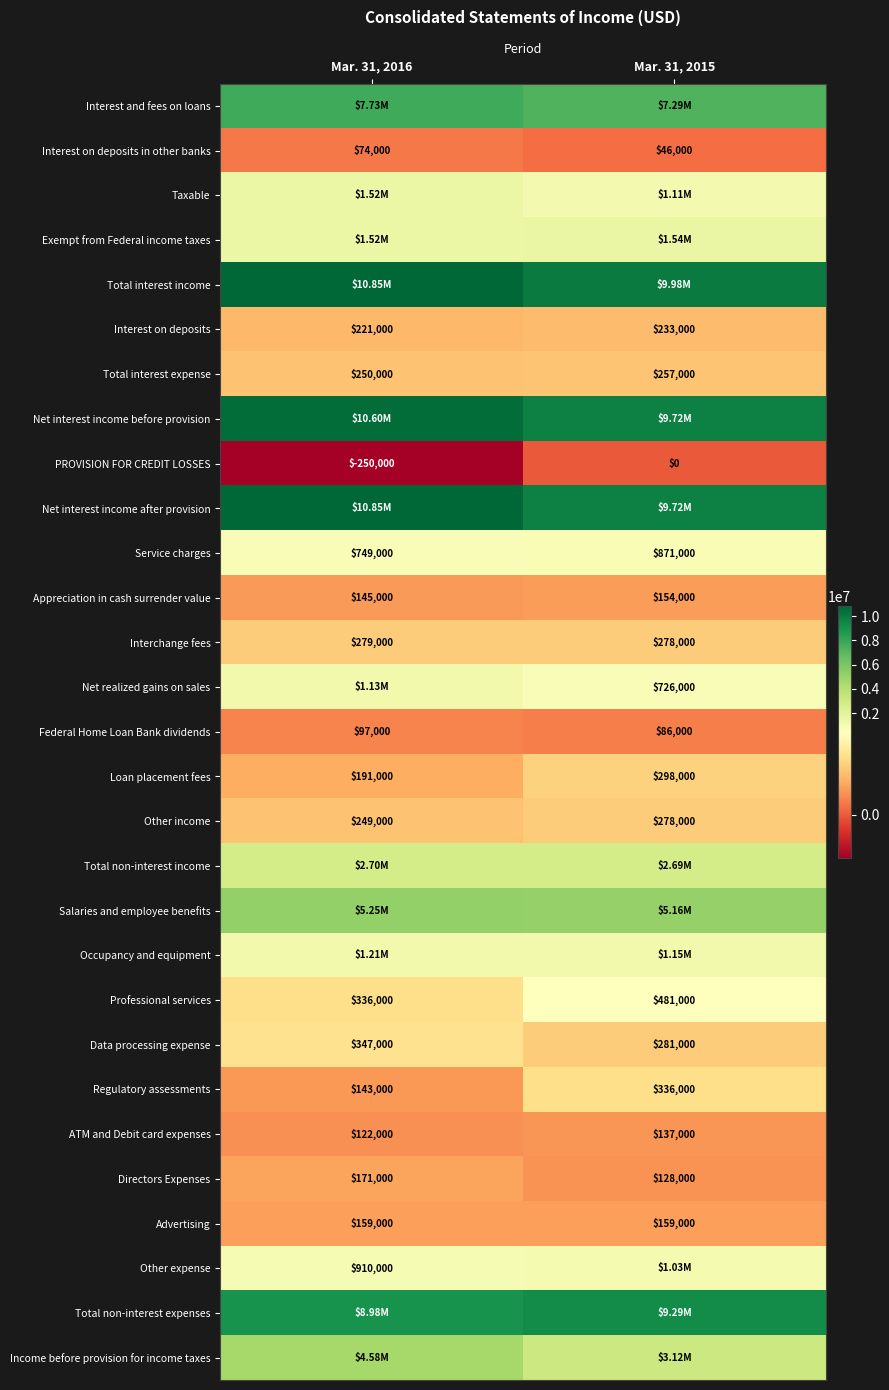

Which category has the highest value across all series?

Mar. 31, 2016